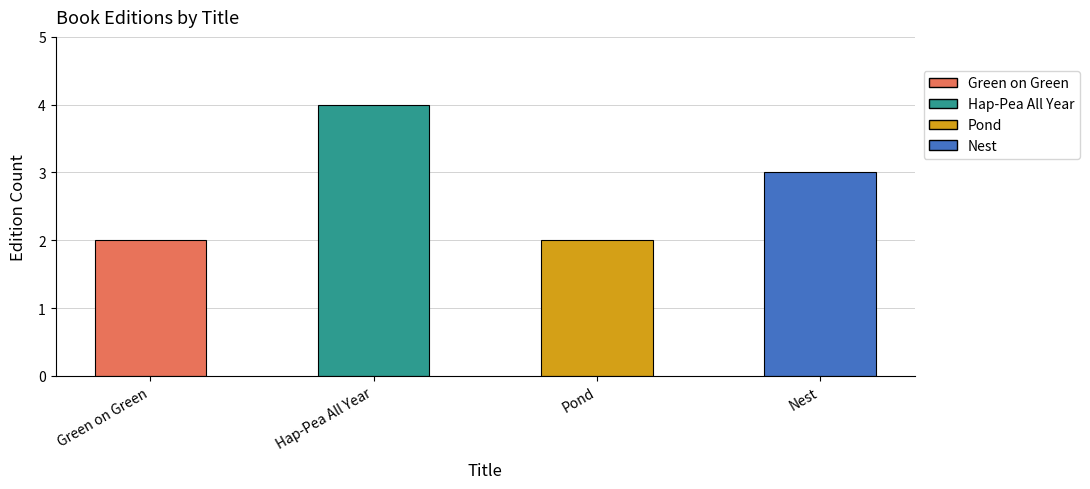

How many series are shown in this chart?

1